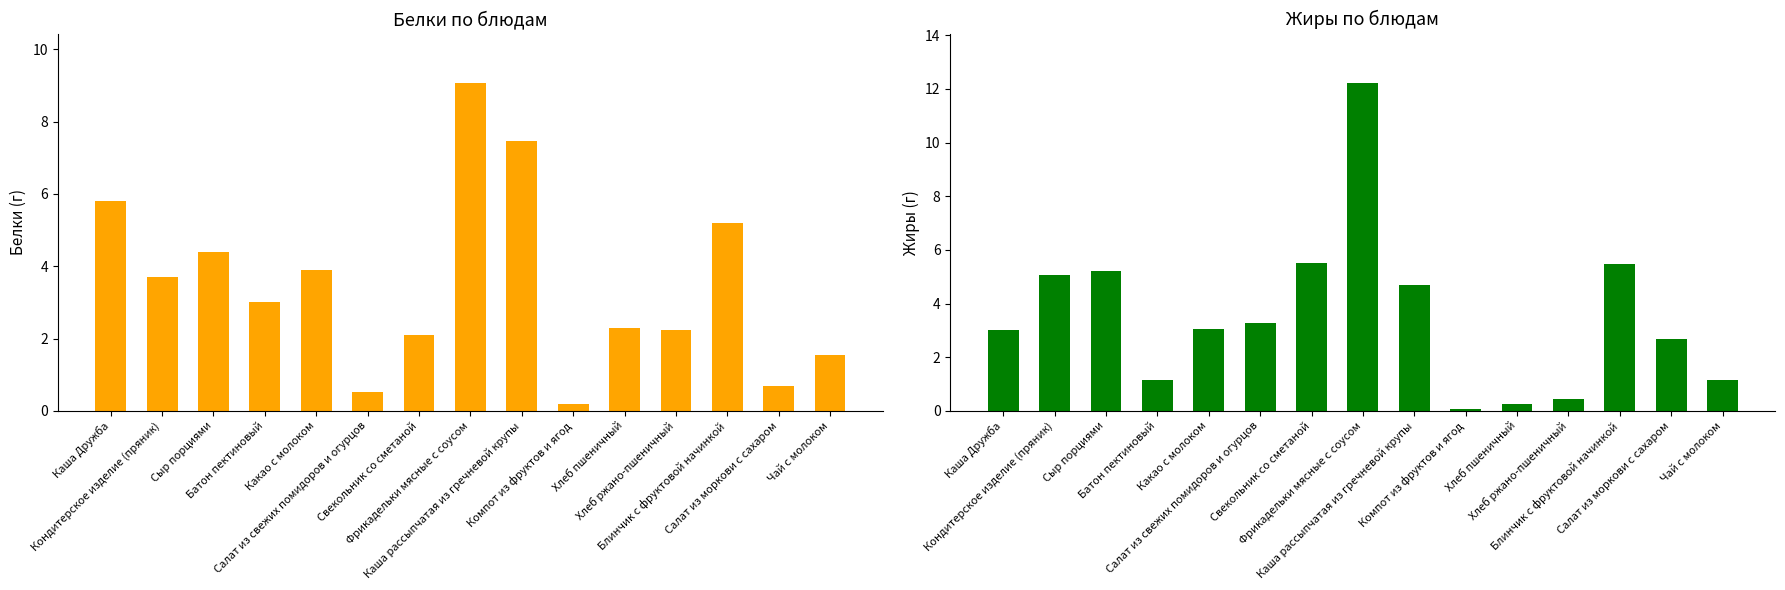

What are all the series names shown in the legend?

Белки, Жиры